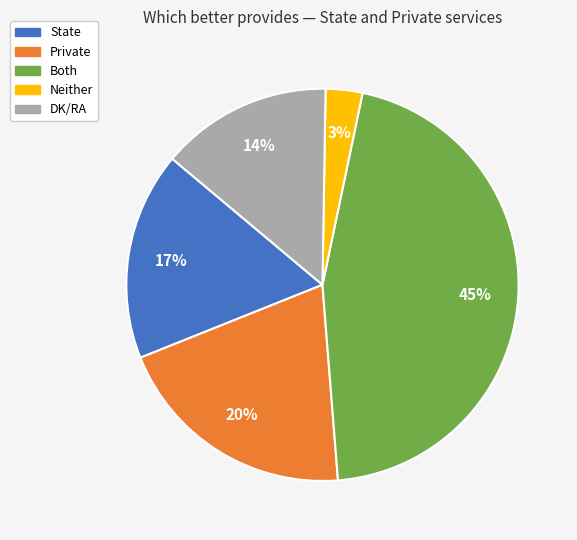

To the nearest percent, what is the difference between the largest and smallest slice percentages?

42%